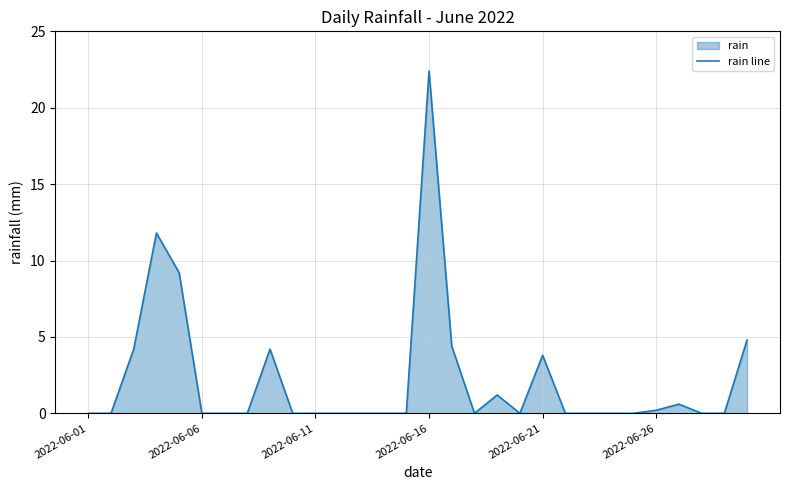

Is it true that the value at 2022-06-11 is 0.0?

True